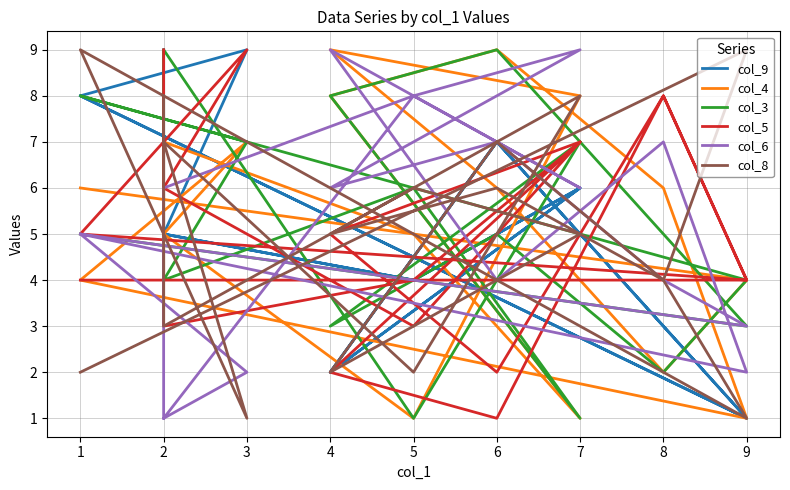

Which series changed the most between 2 and 9?

col_9